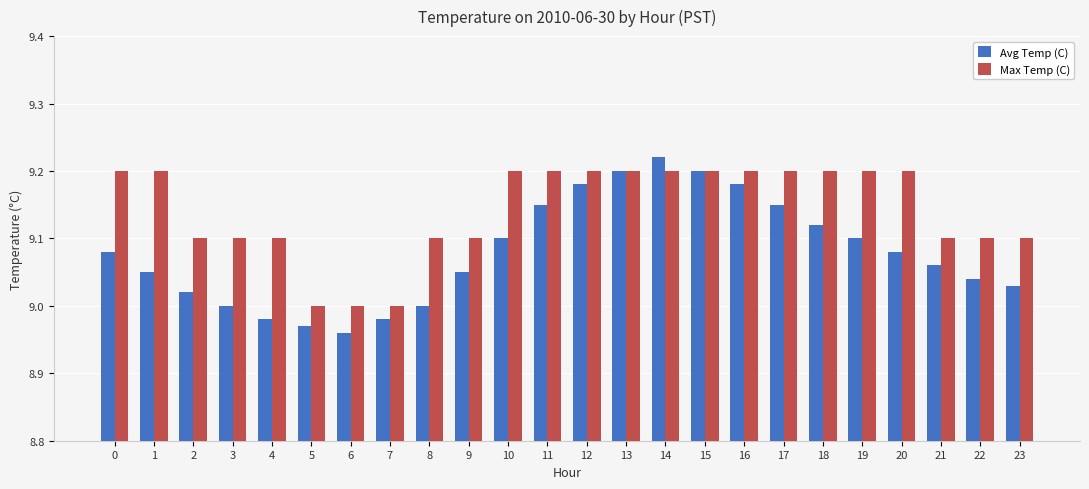

Which category has the highest value across all series?

14